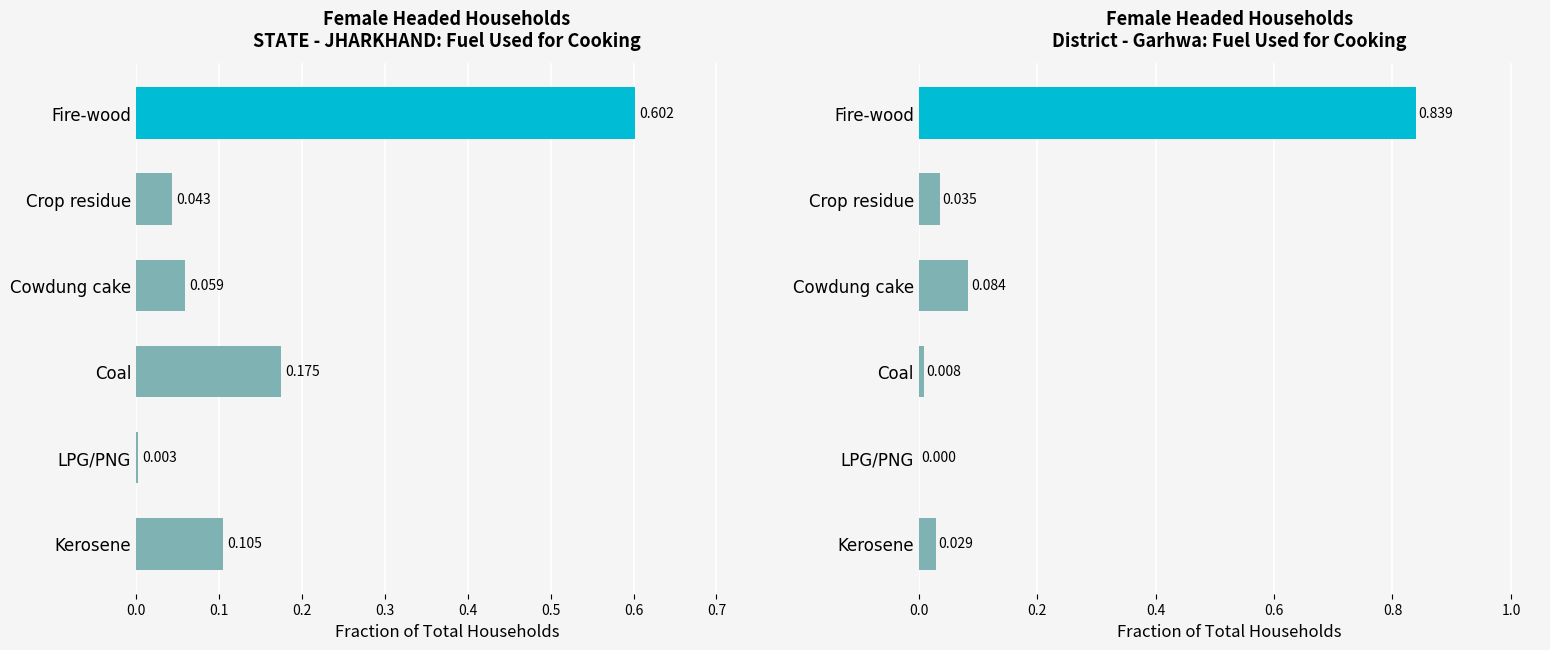

What is the value of the STATE - JHARKHAND bar at the 4th from the left?

0.2